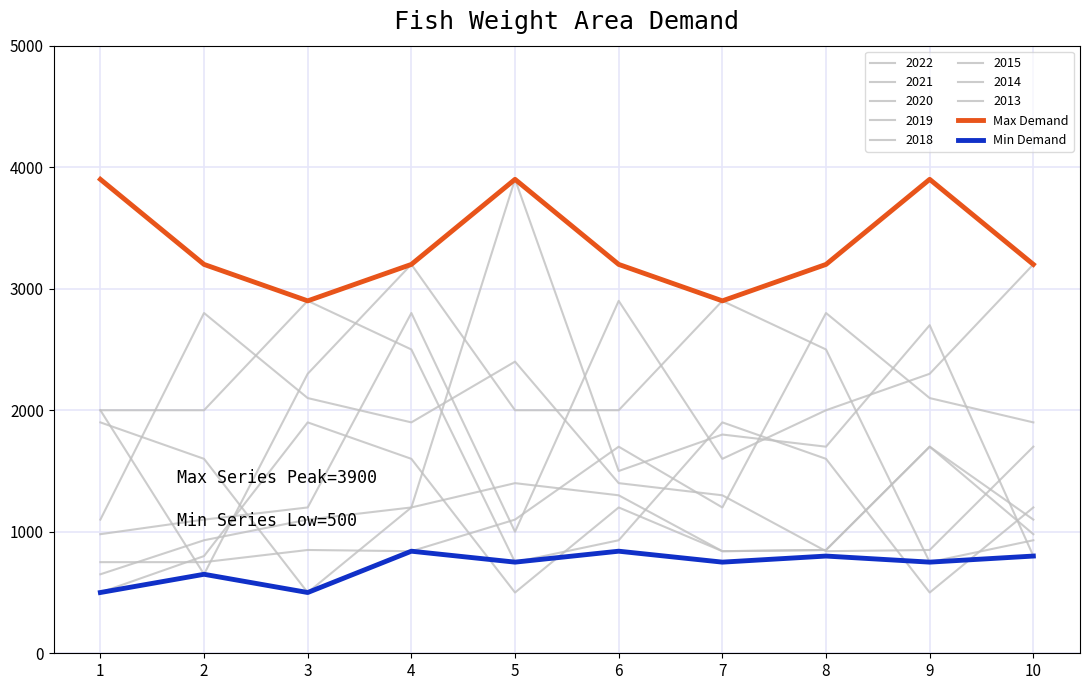

Count the number of data series in this chart.

10